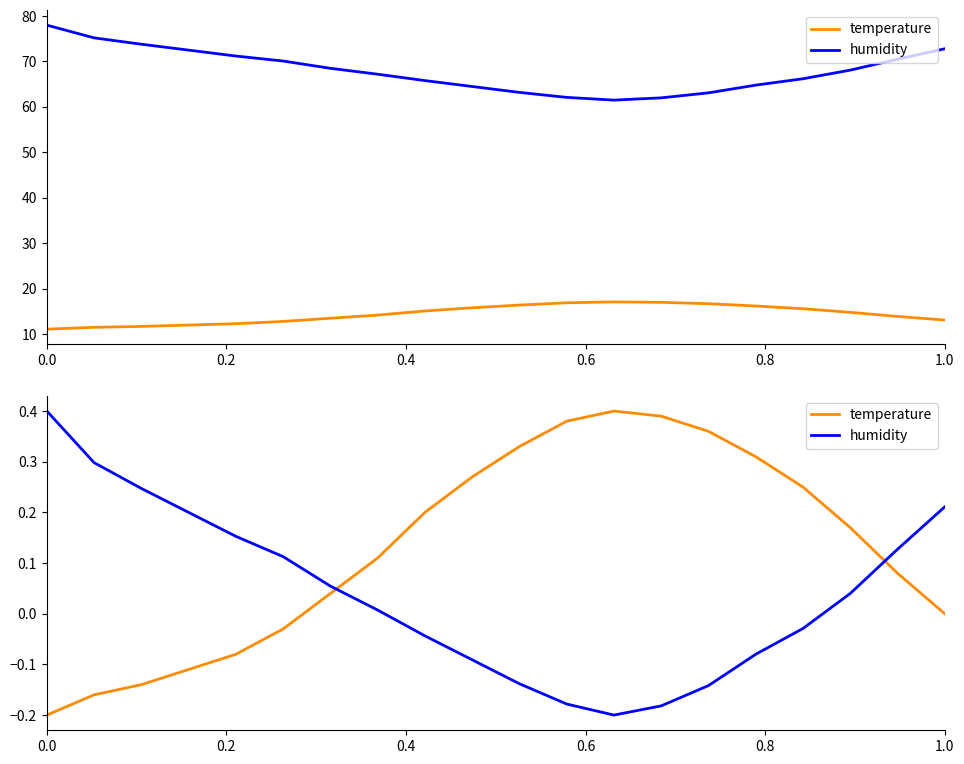

After their last crossing, which series has the higher values: humidity or temperature?

humidity